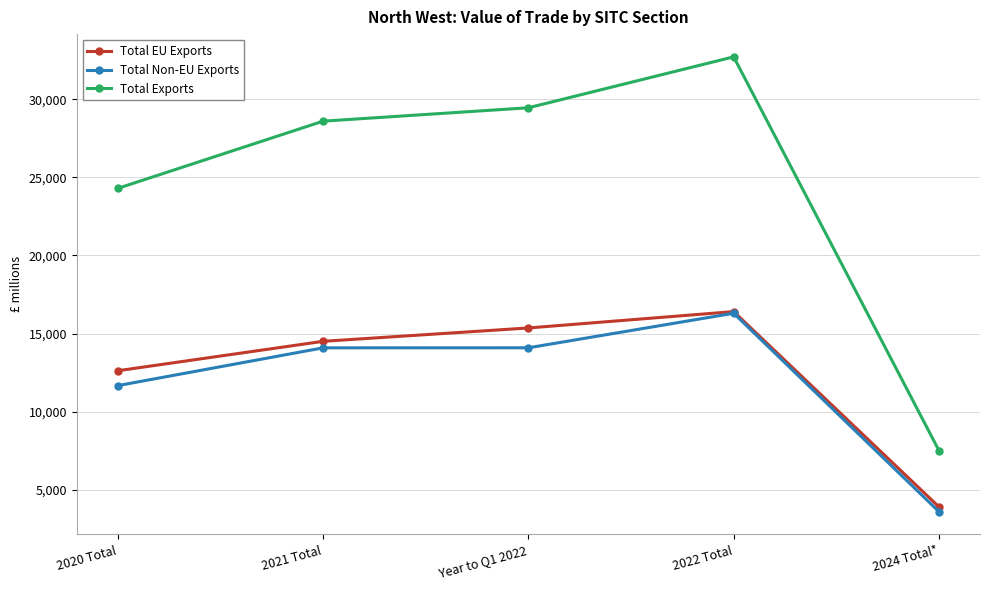

What are all the series names shown in the legend?

Total EU Exports, Total Non-EU Exports, Total Exports